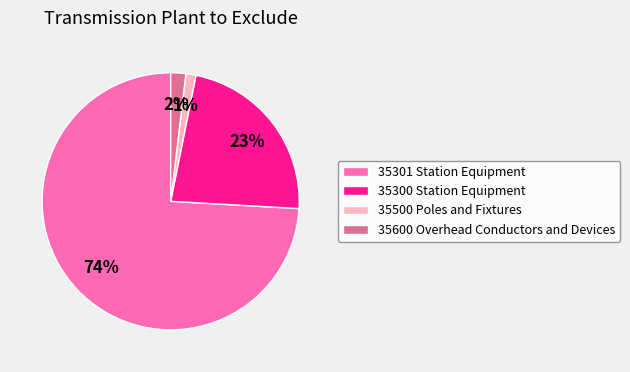

Rank the categories by value from highest to lowest.

35301 Station Equipment, 35300 Station Equipment, 35600 Overhead Conductors and Devices, 35500 Poles and Fixtures